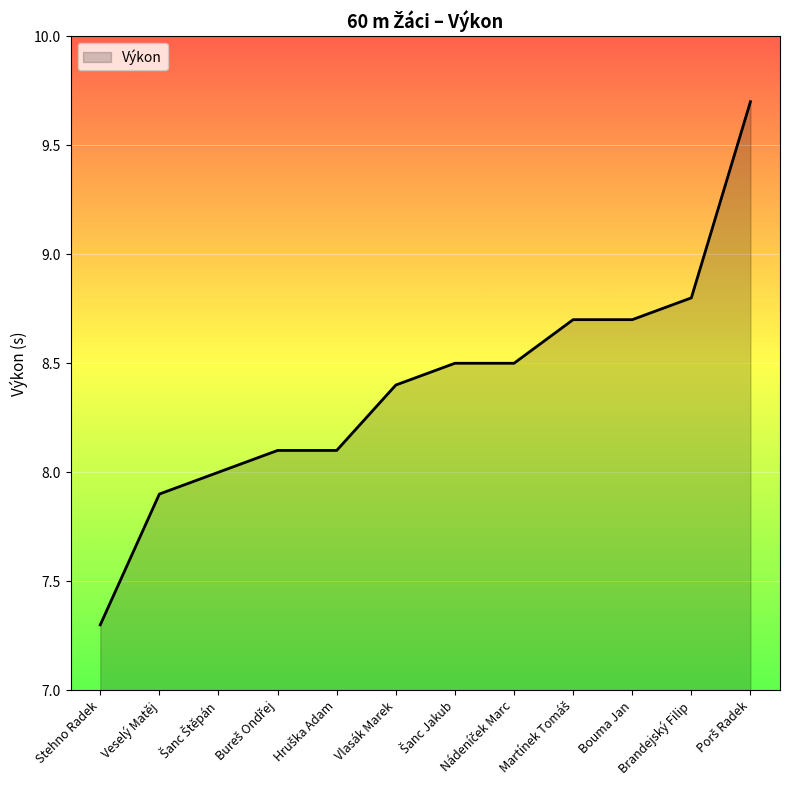

What is the difference between the values at Veselý Matěj and Bouma Jan?

0.8